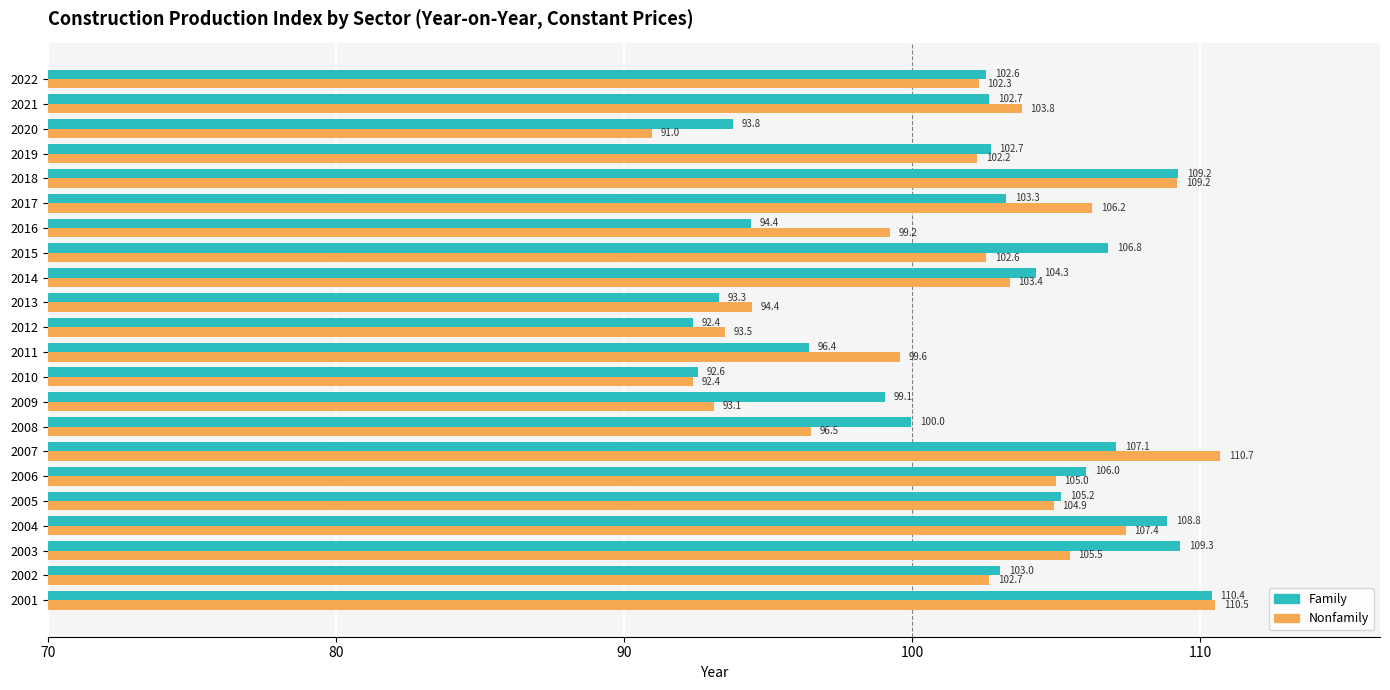

What is the maximum value for Nonfamily?

110.7